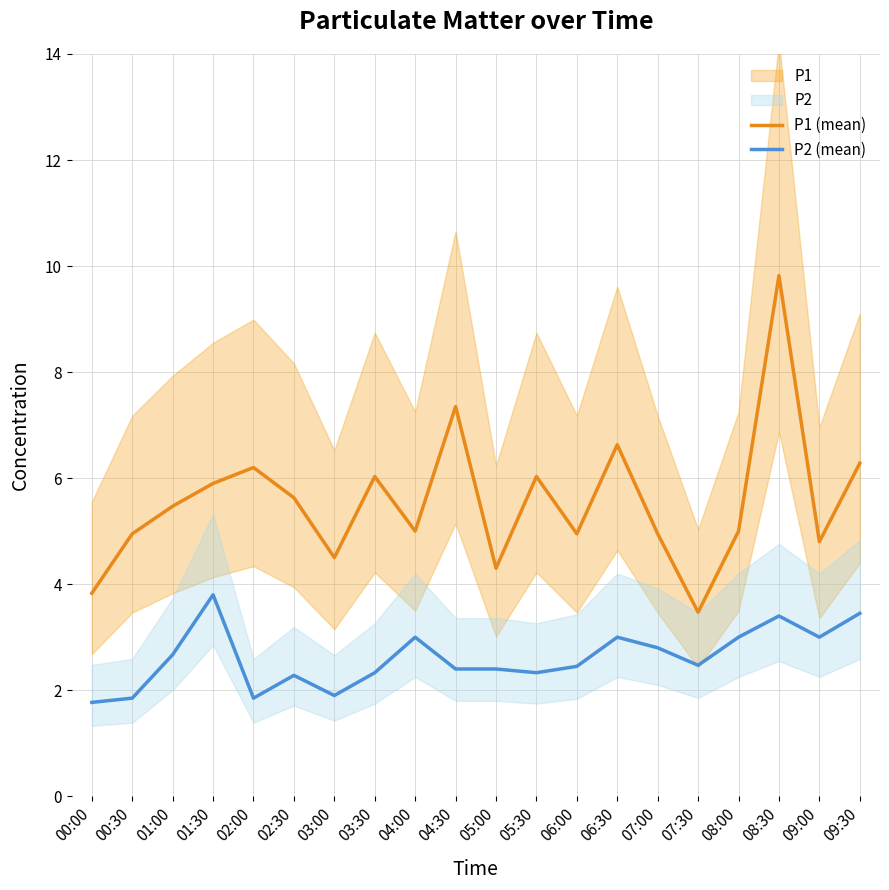

Which series has the largest total across all categories?

P1 (mean)